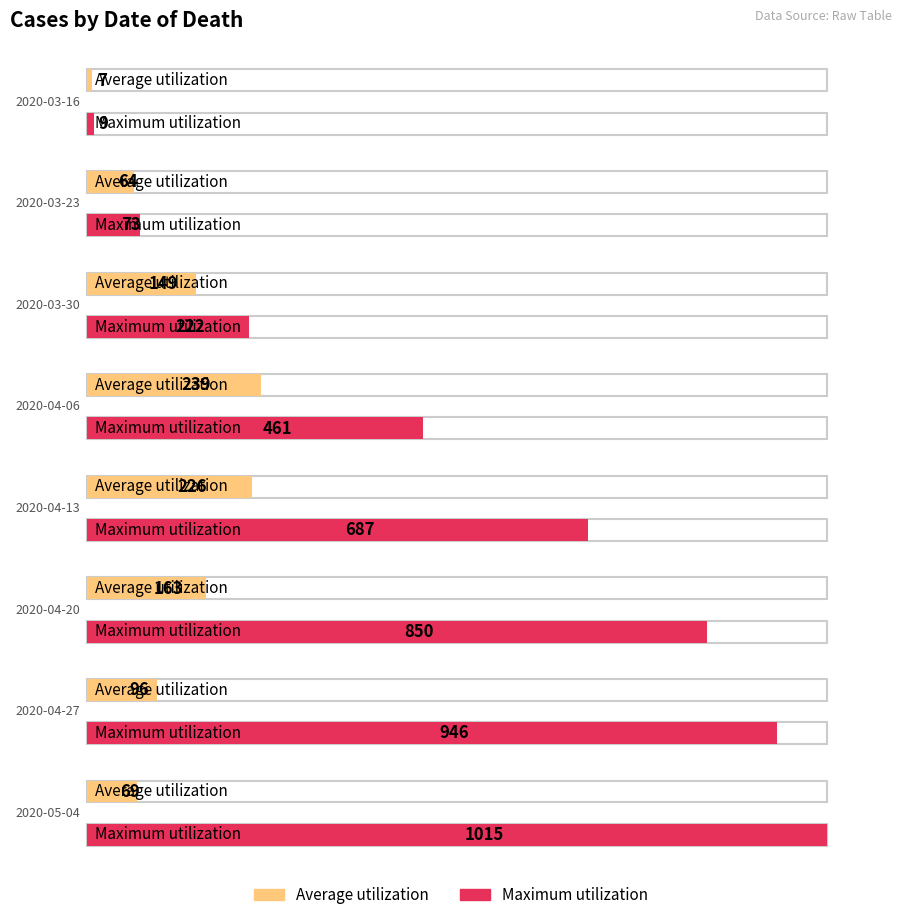

Read the Maximum utilization value at 2020-03-16, to the nearest 10.

10